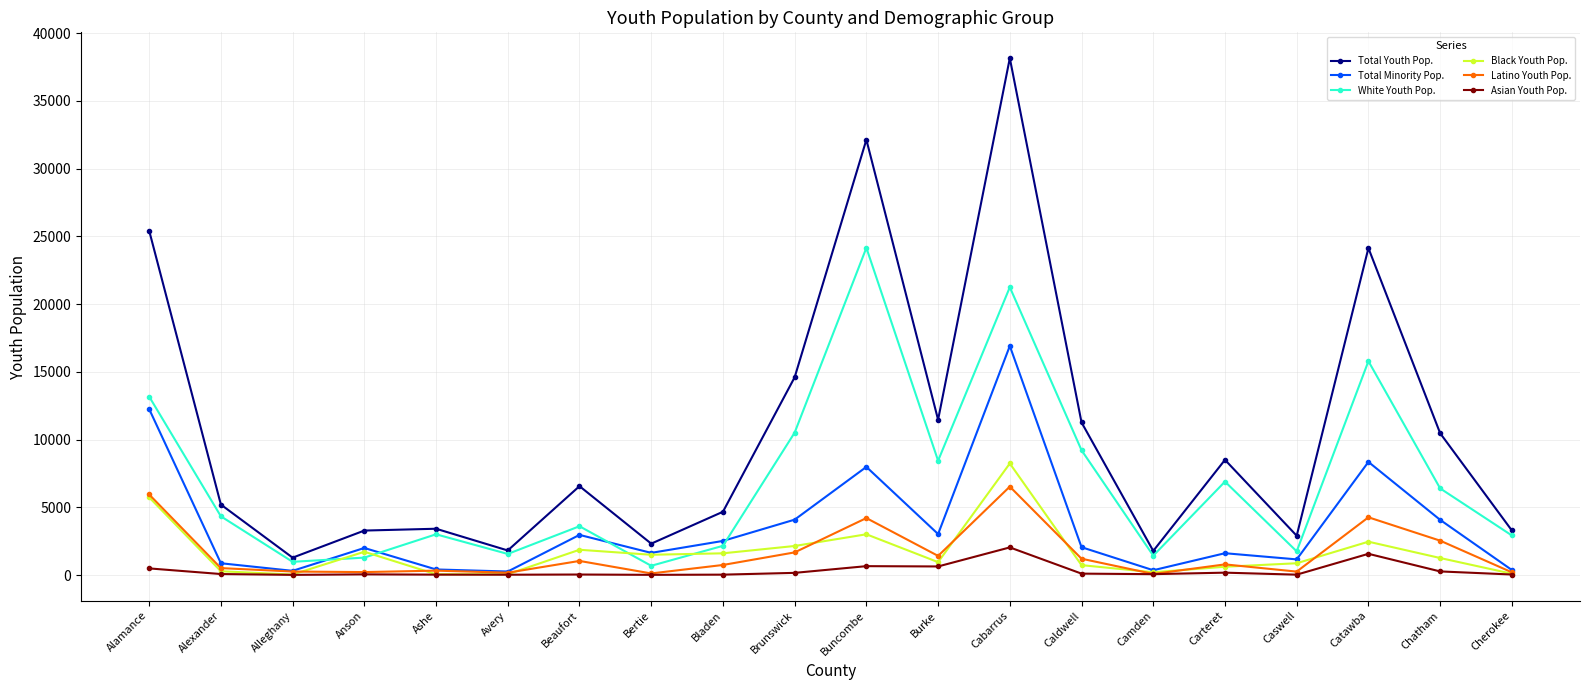

What is the difference between the Total Minority Pop. values at Alleghany and Carteret?

1301